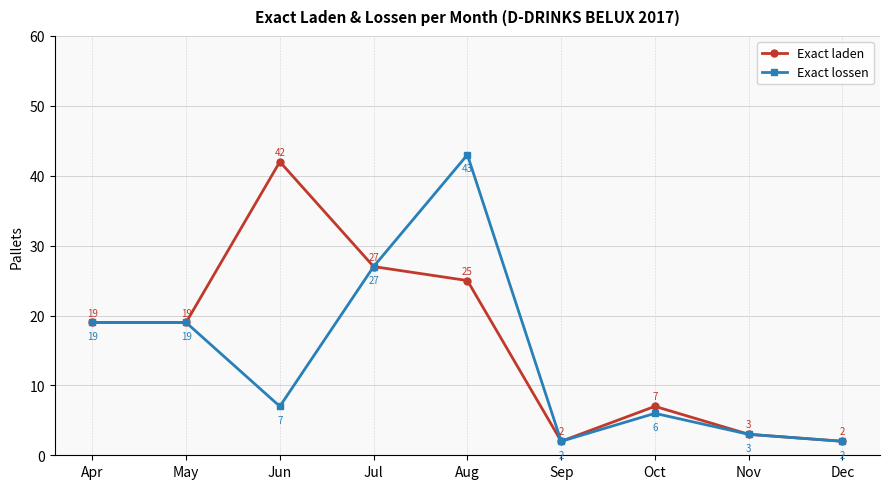

What is the maximum value for Exact laden?

42